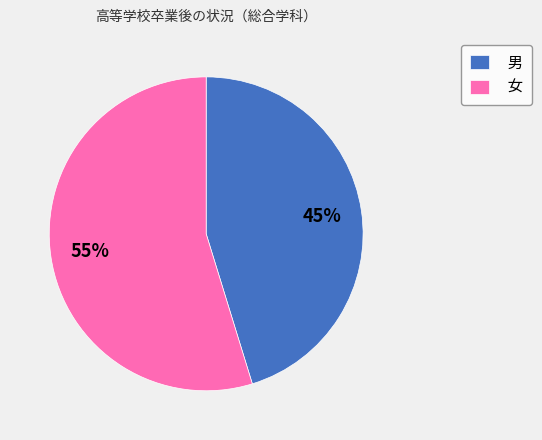

To the nearest percent, what is the average slice percentage?

50%